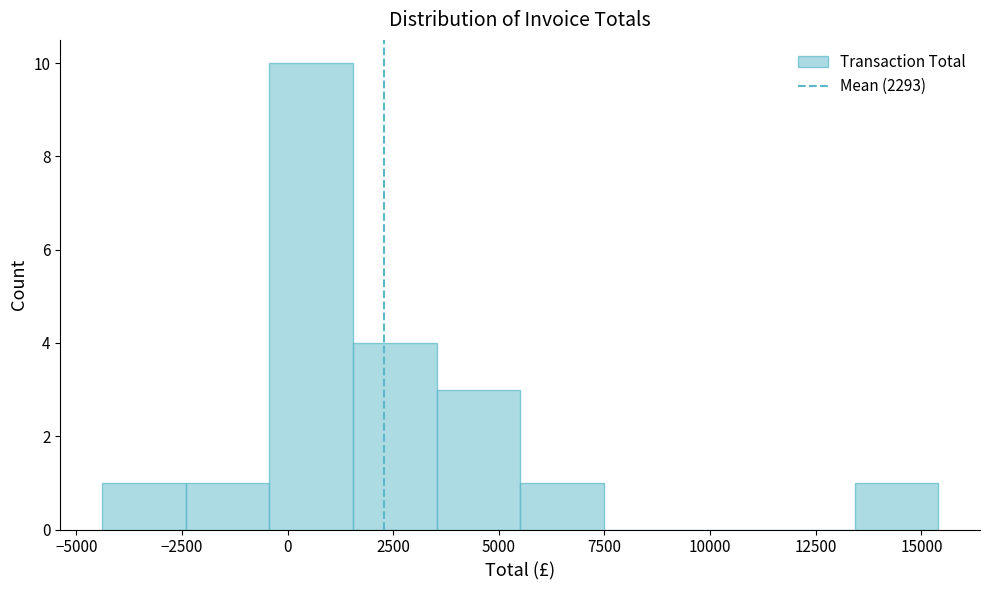

Read against the x-axis, roughly where is the centre of the tallest bar?

500